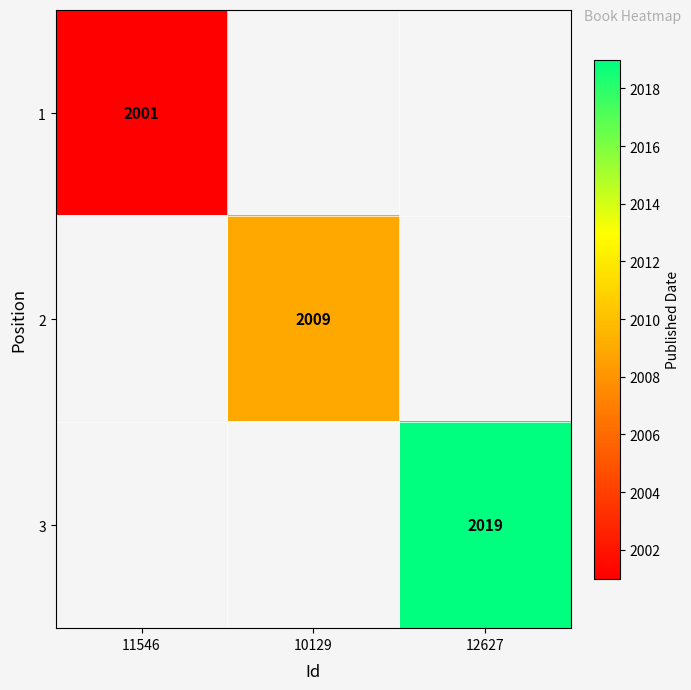

The 3 series shows 3167 at 12627. True or false?

False